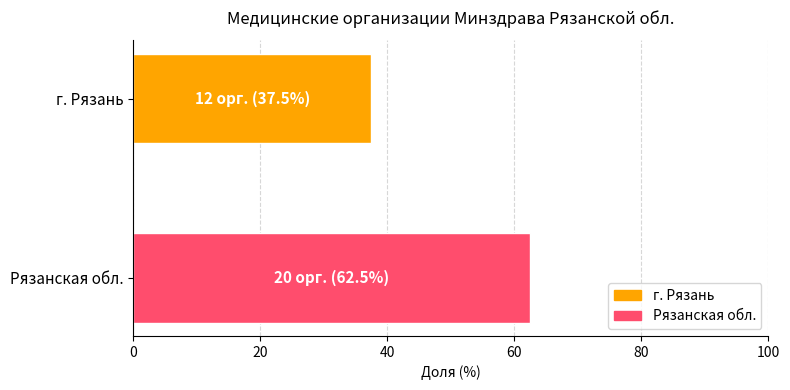

What is the smallest value displayed?

37.5